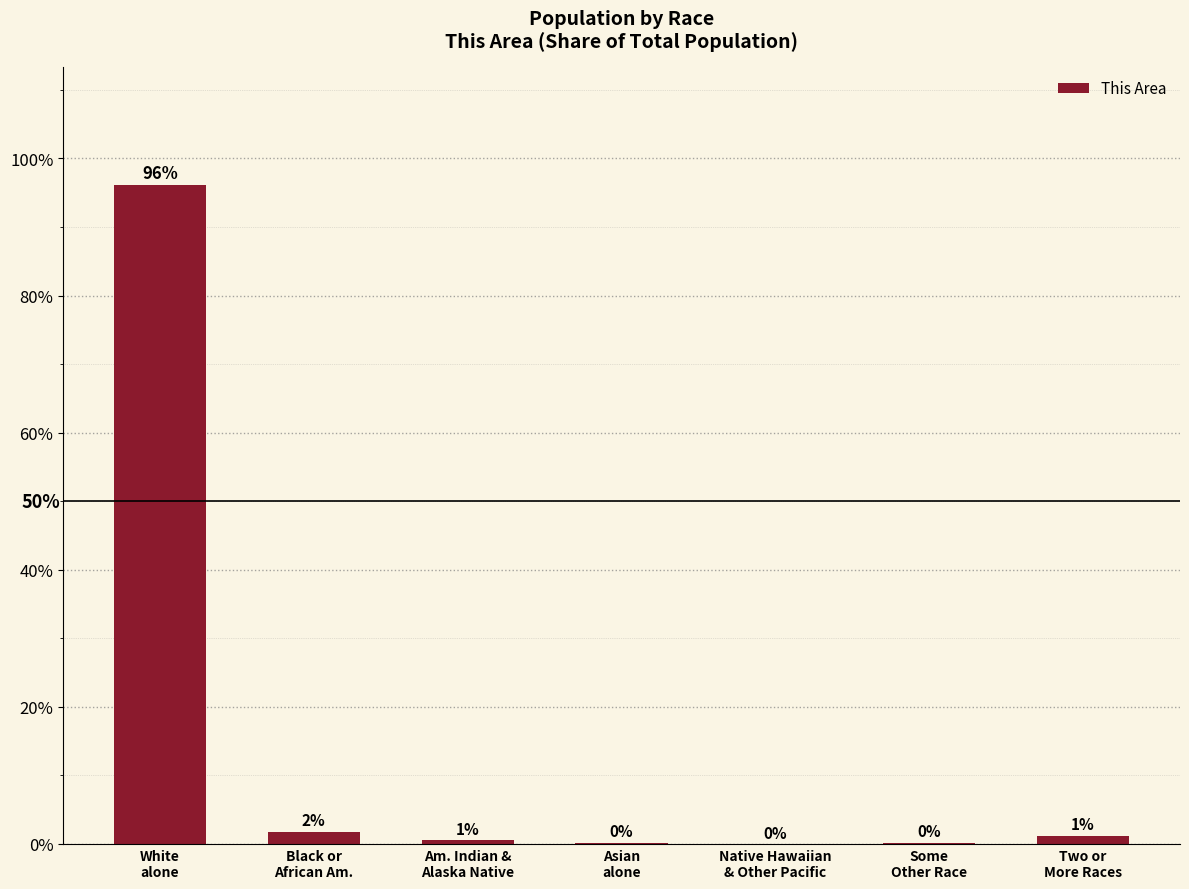

Where is the data nearest to the value 48?

Black or
African Am.